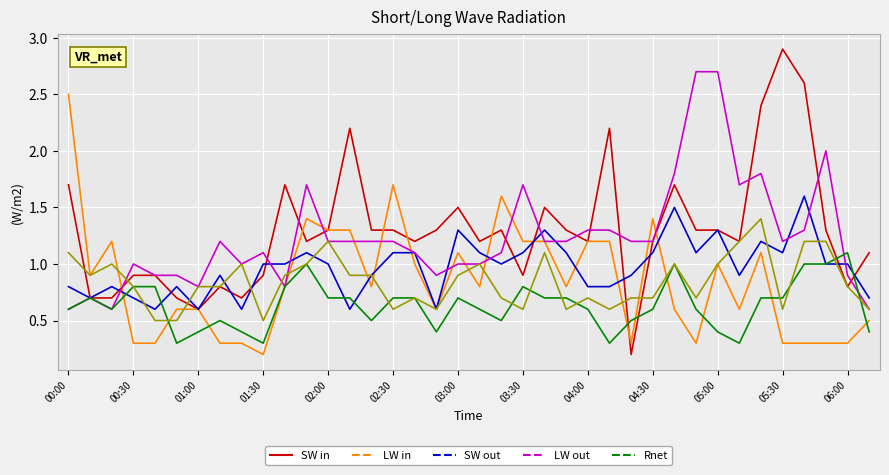

What is the greatest value displayed?

2.9